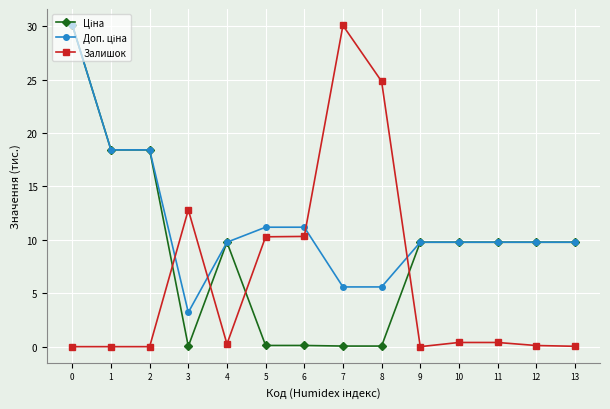

What is the spread (max minus min) of values at 2?

18.4